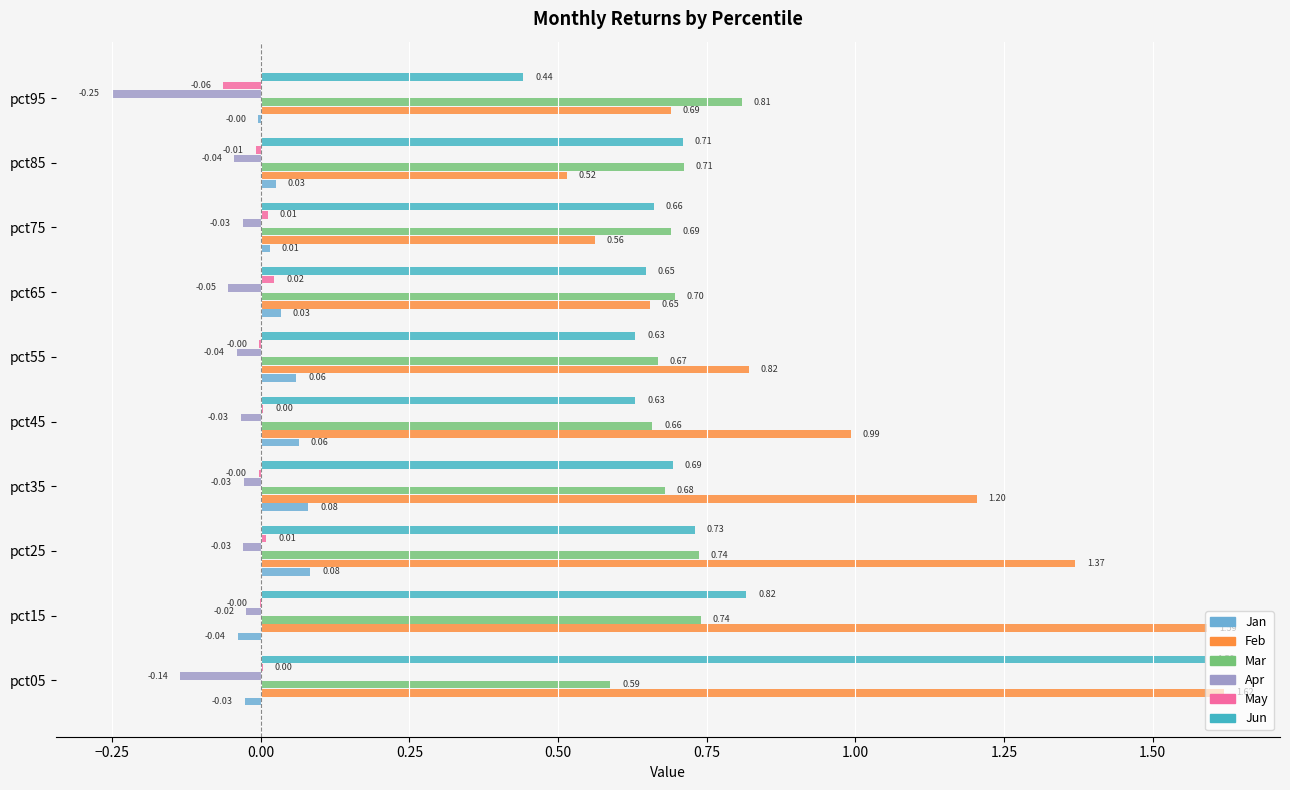

Which series has the largest total across all categories?

Feb